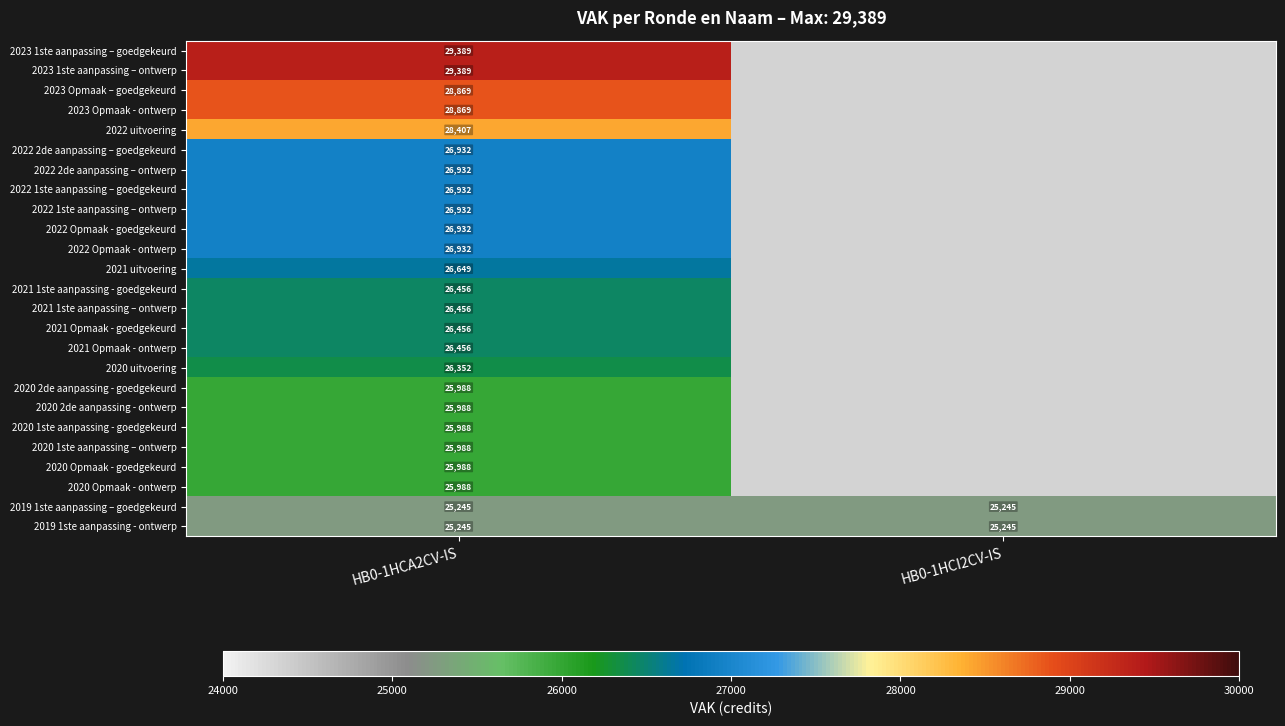

True or false: 2022 2de aanpassing – ontwerp has a value of 43339 at HB0-1HCA2CV-IS.

False